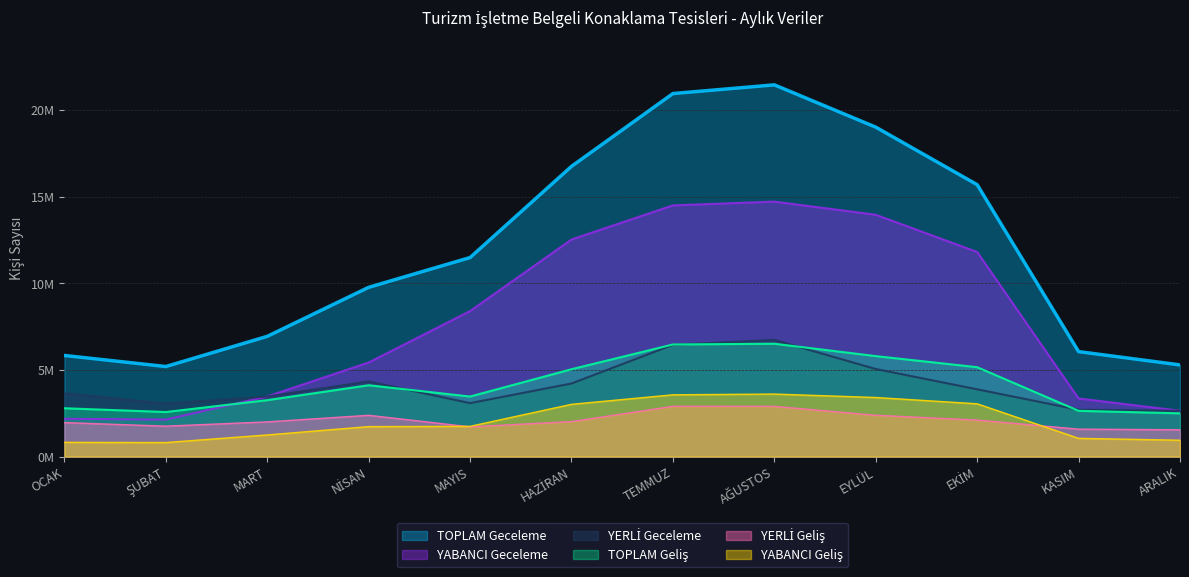

Does the chart display data point markers on the line(s)?

No